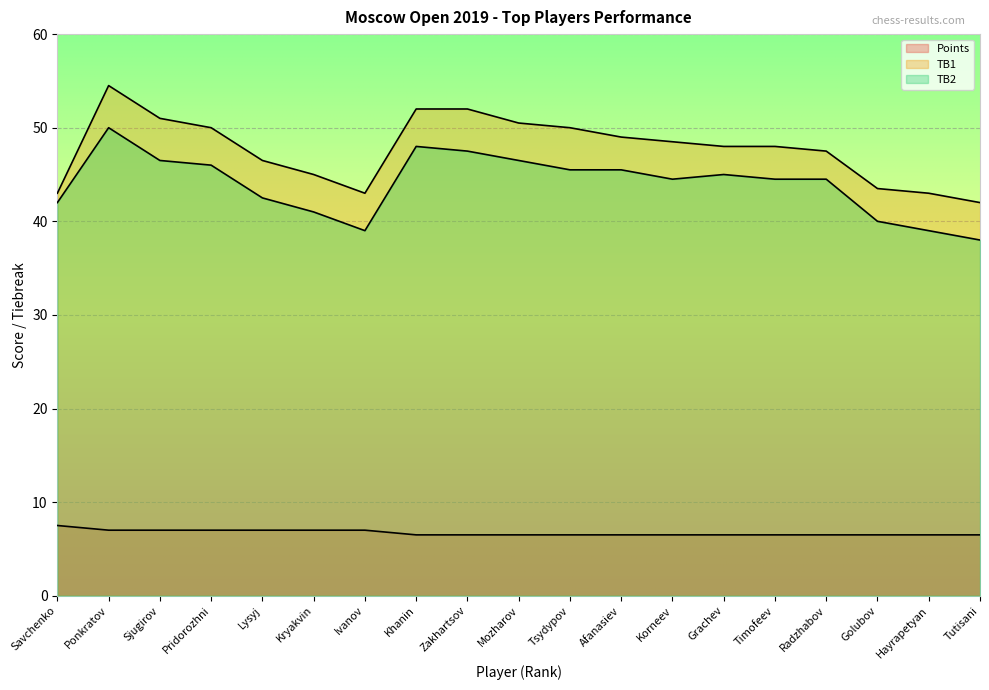

What is the lowest value of the TB1 series?

42.0